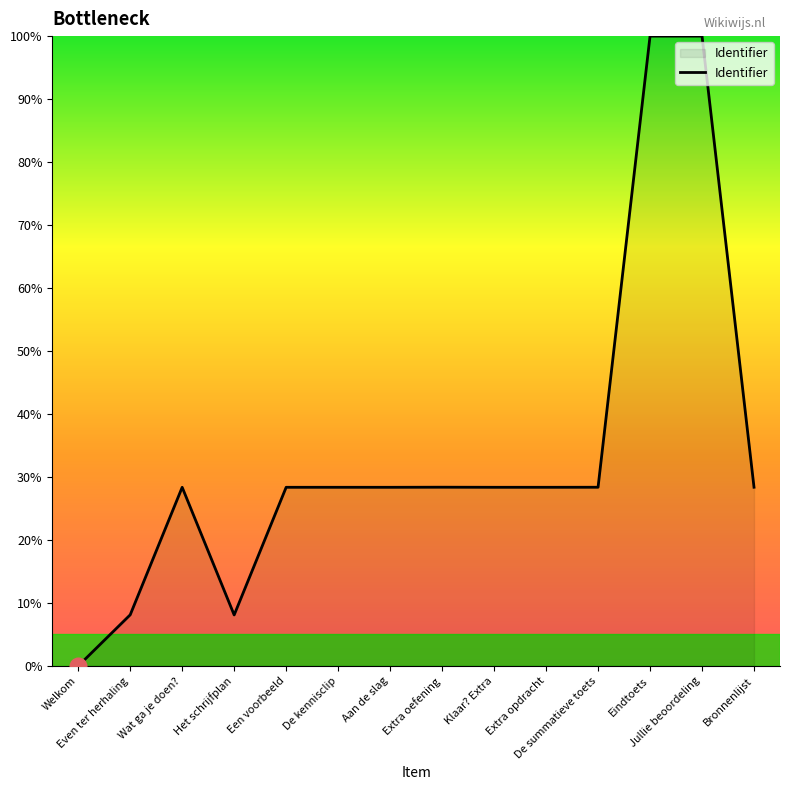

Reading right to left, list all the values displayed in this chart.

Bronnenlijst=28.4	Jullie beoordeling=100.0	Eindtoets=100.0	De summatieve toets=28.4	Extra opdracht=28.4	Klaar? Extra=28.4	Extra oefening=28.4	Aan de slag=28.4	De kennisclip=28.4	Een voorbeeld=28.4	Het schrijfplan=8.1	Wat ga je doen?=28.4	Even ter herhaling=8.1	Welkom=0.0